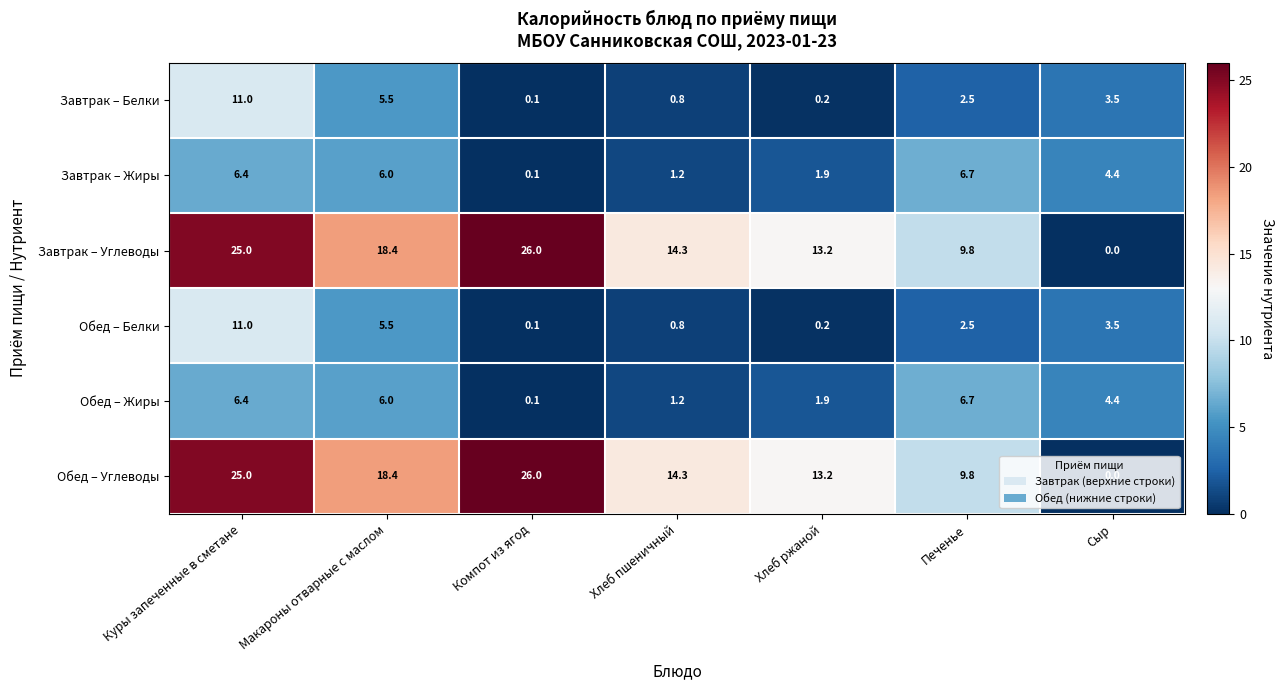

What is the difference between the highest and lowest values at Хлеб ржаной?

13.0